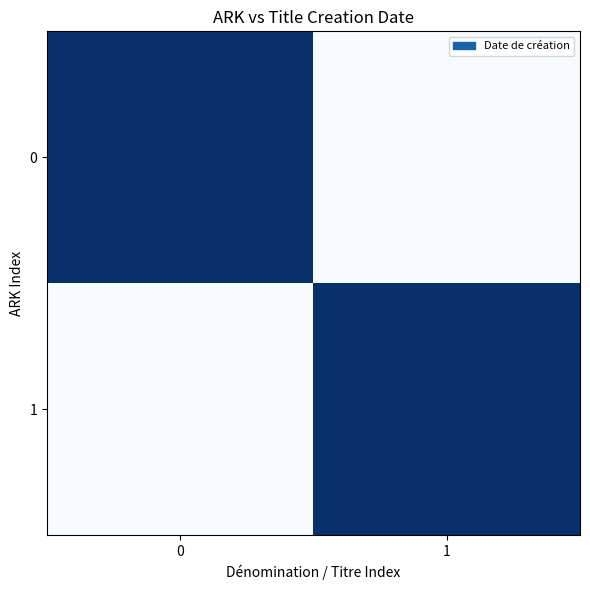

At how many categories does at least one series exceed 0?

2